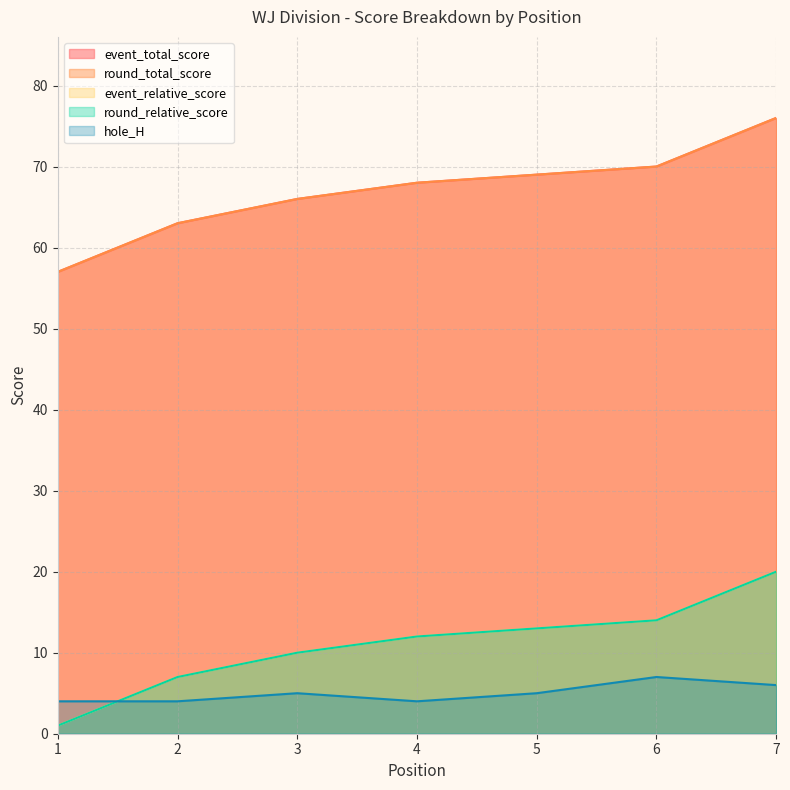

What are all the series names shown in the legend?

event_total_score, round_total_score, event_relative_score, round_relative_score, hole_H